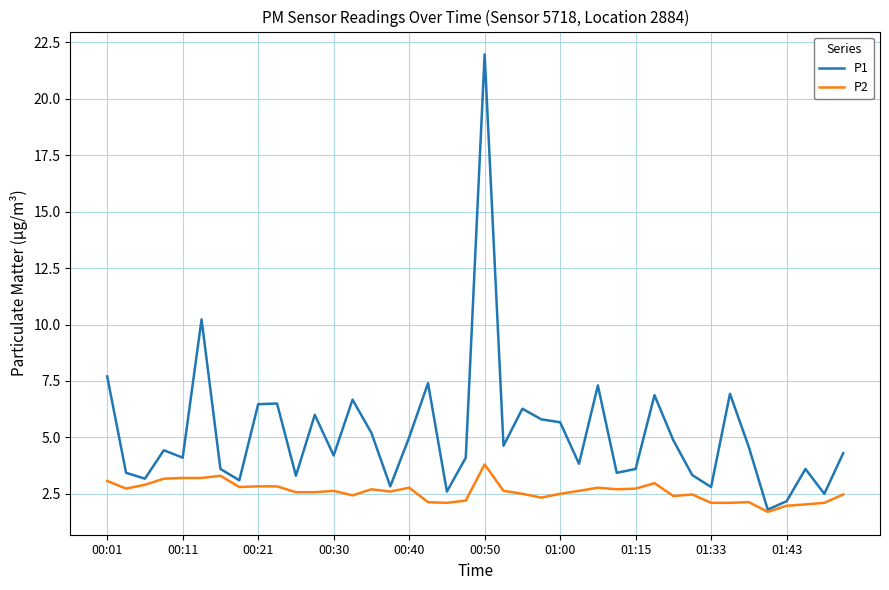

Which series has the widest spread of values?

P1